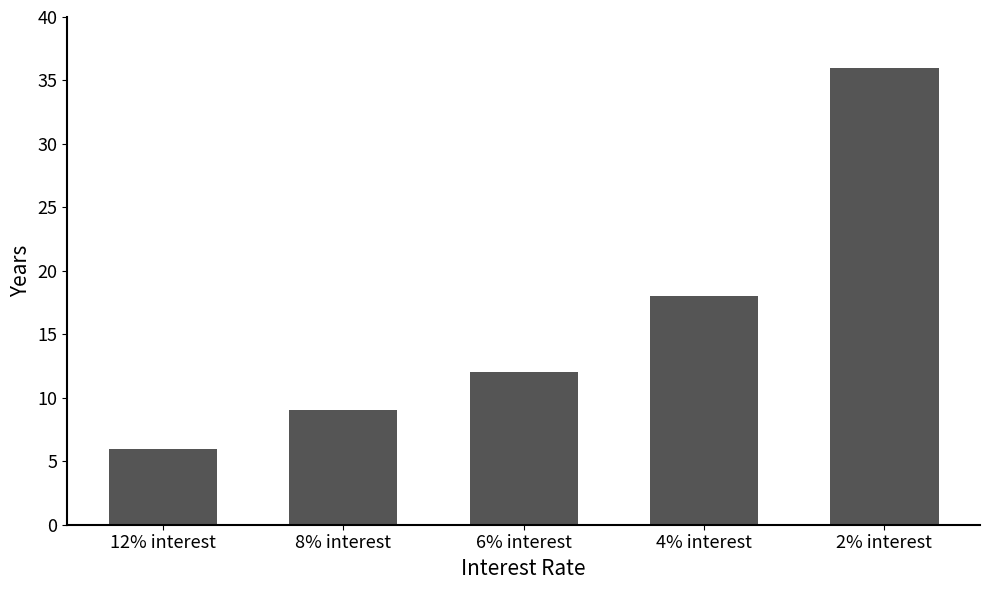

True or false: the data shows 6 at 12% interest.

True